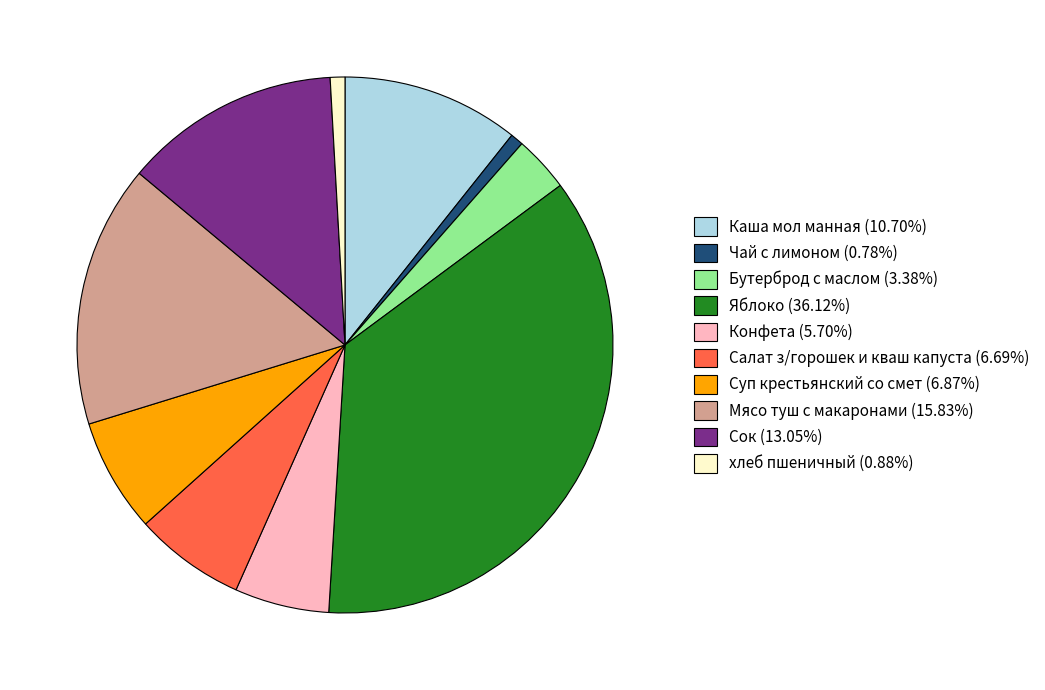

The хлеб пшеничный slice represents 1% of the pie. True or false?

True